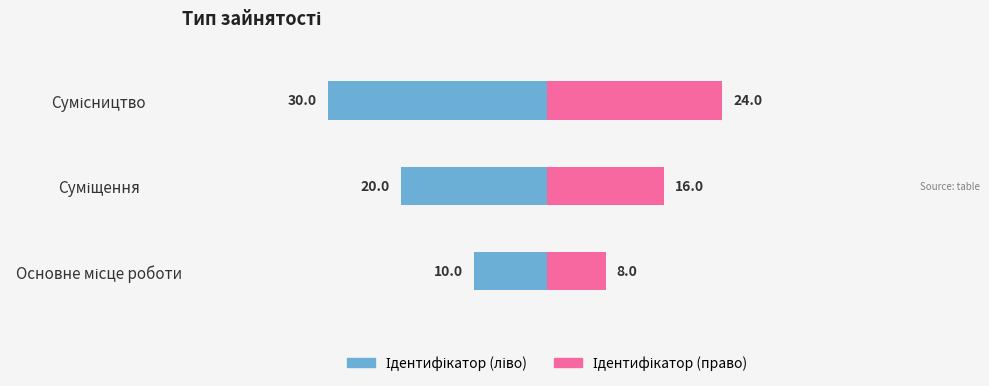

Read the Ідентифікатор (ліво) value at Суміщення.

-20